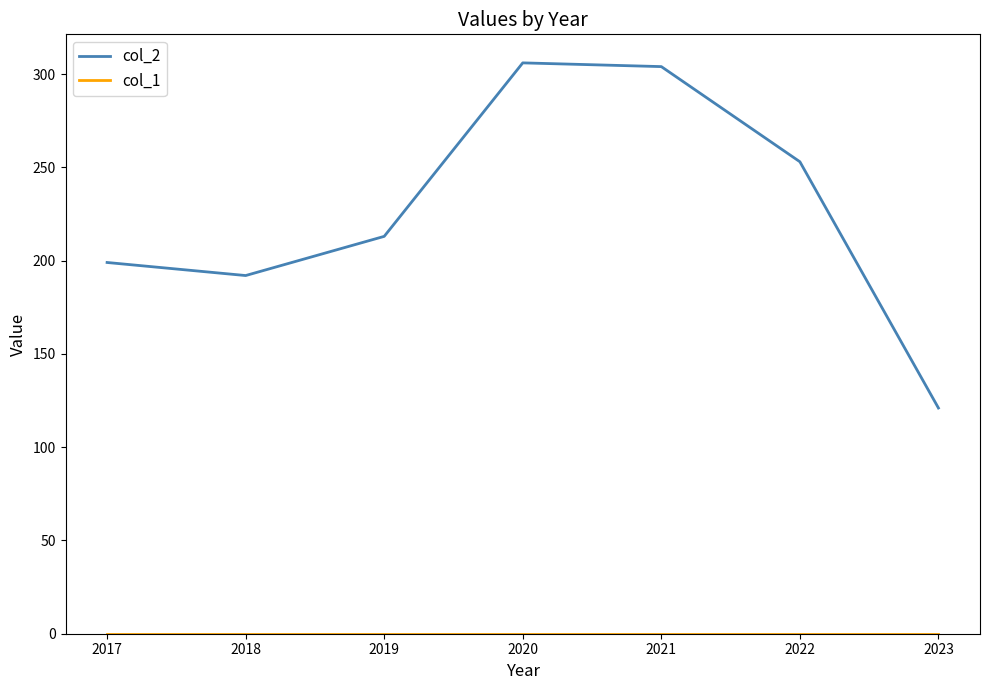

What is the greatest value displayed?

306